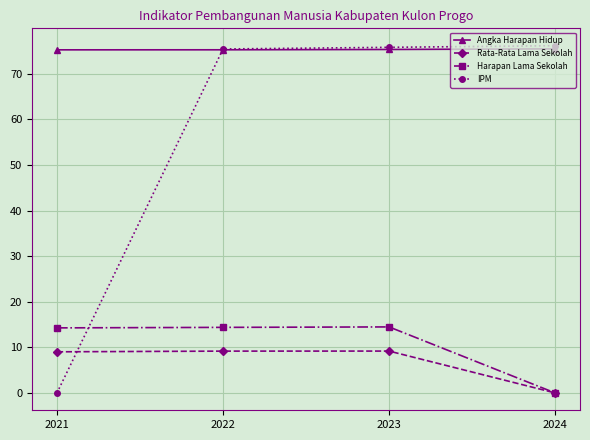

True or false: Rata-Rata Lama Sekolah has a value of 9.2 at 2022.

True